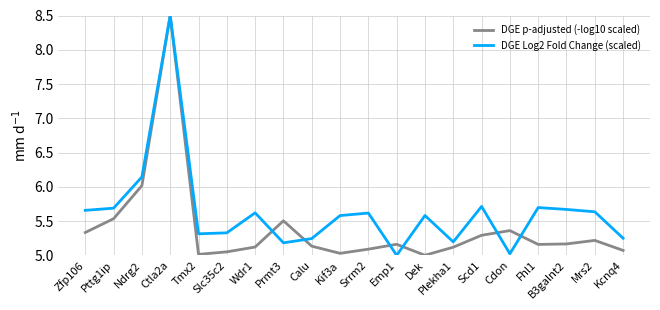

Which series ends up on top after the final intersection of DGE p-adjusted (-log10 scaled) and DGE Log2 Fold Change (scaled)?

DGE Log2 Fold Change (scaled)